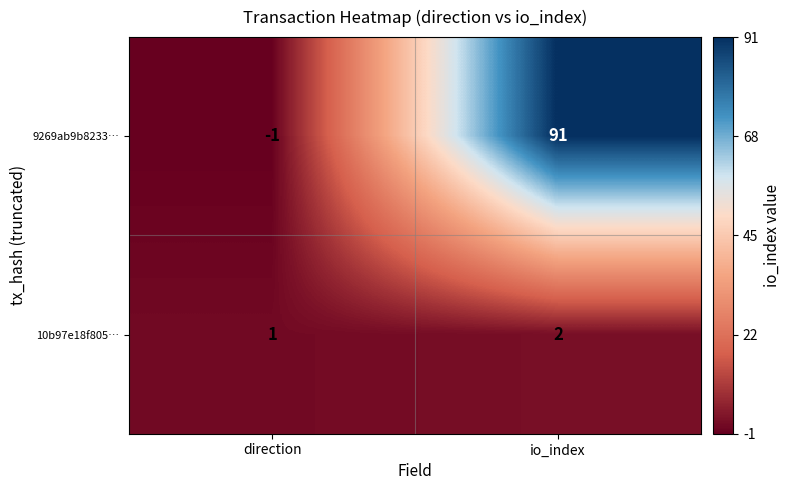

Rank the series by their average value, from highest to lowest.

9269ab9b8233…, 10b97e18f805…